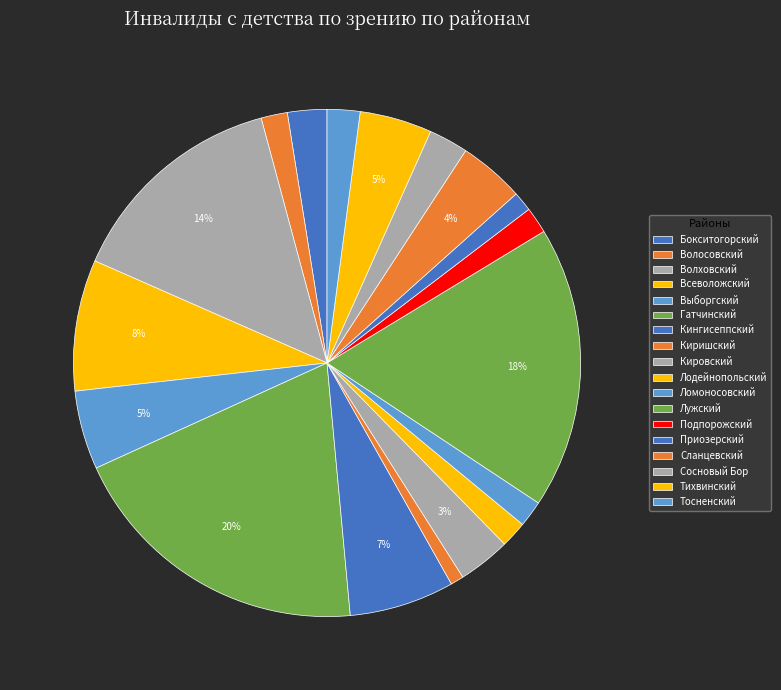

What percentage do Киришский and Подпорожский together represent?

2.5%